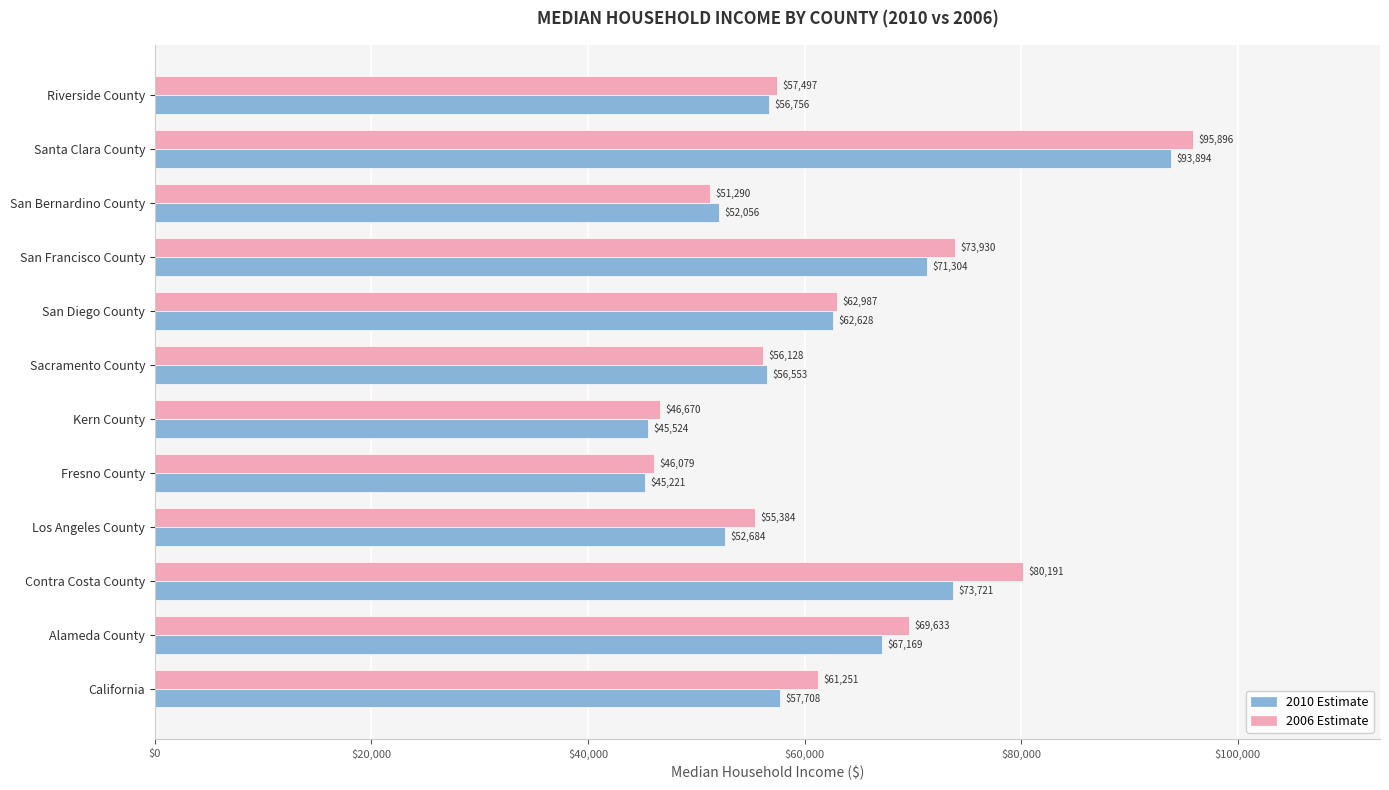

What is the spread (max minus min) of values at Contra Costa County?

6470